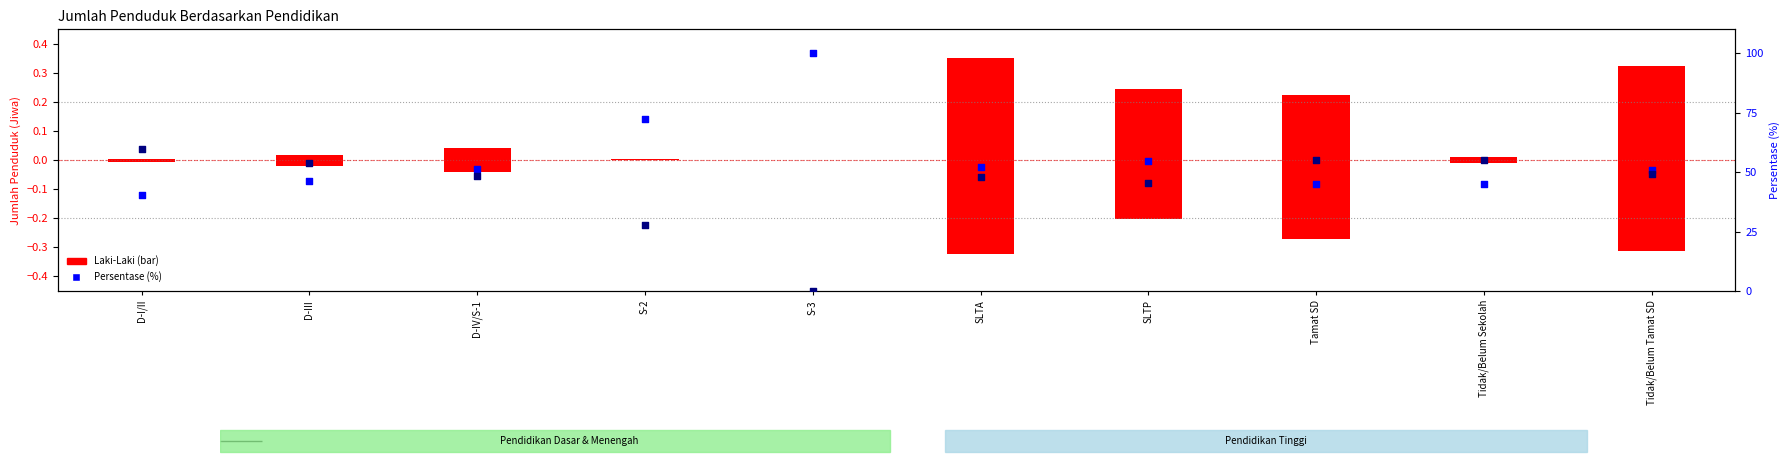

At which category is the sum across all series the highest?

SLTP